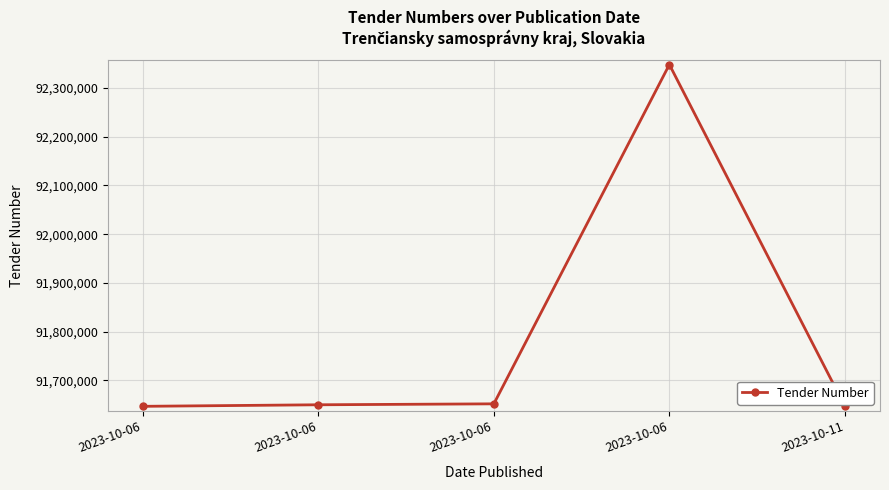

What is the maximum value shown in the chart?

92348021